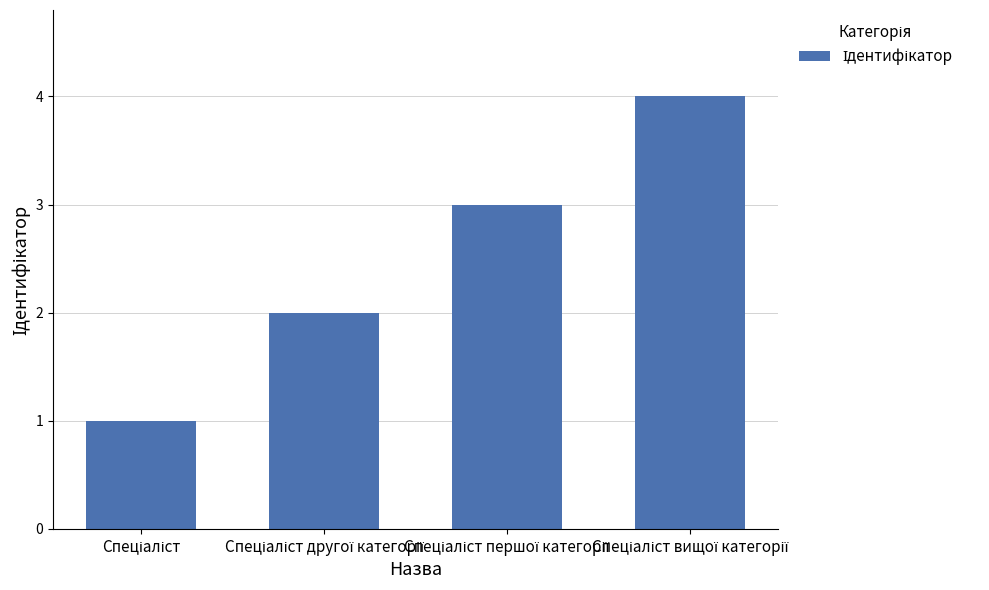

What is the maximum value shown in the chart?

4